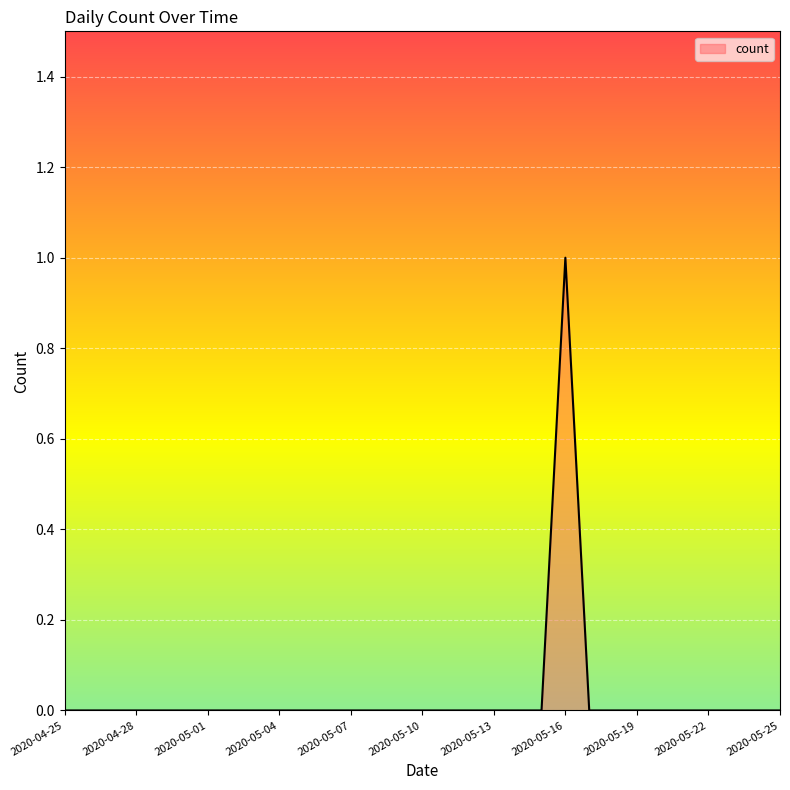

Reading left to right, what are all the values shown in this chart?

2020-04-25=0	2020-04-26=0	2020-04-27=0	2020-04-28=0	2020-04-29=0	2020-04-30=0	2020-05-01=0	2020-05-02=0	2020-05-03=0	2020-05-04=0	2020-05-05=0	2020-05-06=0	2020-05-07=0	2020-05-08=0	2020-05-09=0	2020-05-10=0	2020-05-11=0	2020-05-12=0	2020-05-13=0	2020-05-14=0	2020-05-15=0	2020-05-16=1	2020-05-17=0	2020-05-18=0	2020-05-19=0	2020-05-20=0	2020-05-21=0	2020-05-22=0	2020-05-23=0	2020-05-24=0	2020-05-25=0